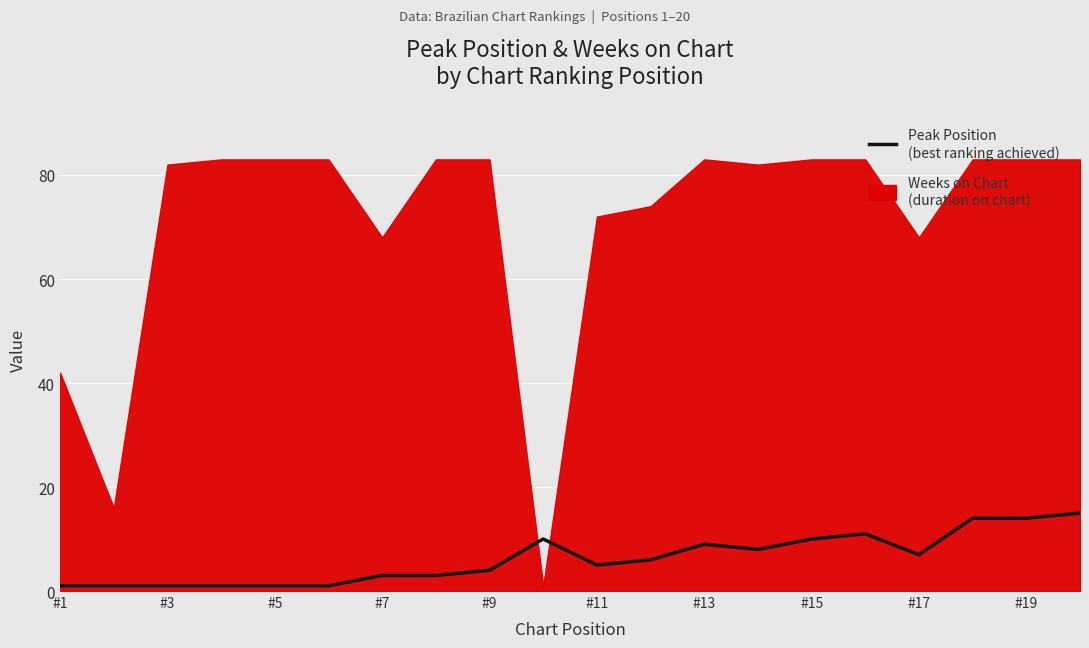

What is the maximum value shown in the chart?

15